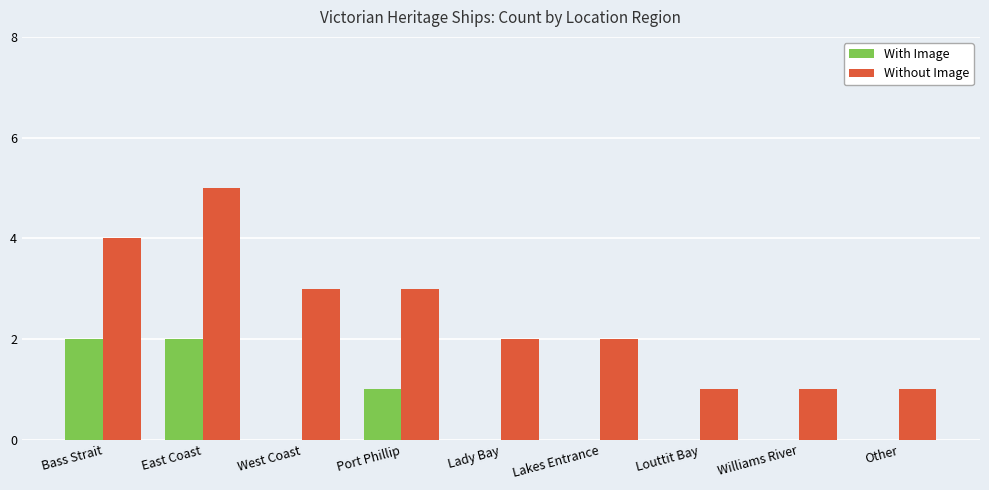

Which series has the largest total across all categories?

Without Image